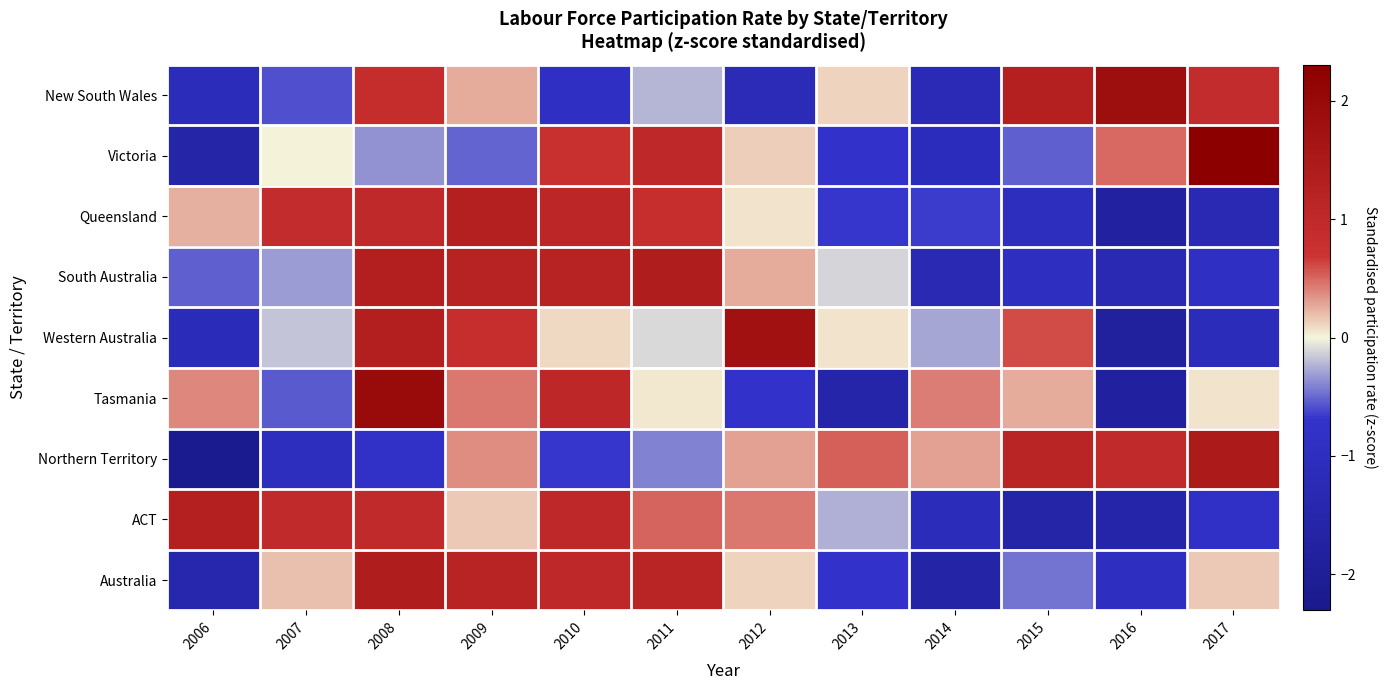

Reading right to left, extract all data points from this chart.

New South Wales: 2017=0.9	2016=1.8	2015=1.3	2014=-1.2	2013=0.1	2012=-1.2	2011=-0.2	2010=-0.9	2009=0.3	2008=0.9	2007=-0.6	2006=-1.1
Victoria: 2017=2.3	2016=0.5	2015=-0.5	2014=-1.1	2013=-0.7	2012=0.1	2011=1.0	2010=0.8	2009=-0.5	2008=-0.4	2007=0.0	2006=-1.6
Queensland: 2017=-1.3	2016=-1.7	2015=-1.0	2014=-0.7	2013=-0.7	2012=0.1	2011=0.8	2010=1.1	2009=1.3	2008=1.0	2007=0.9	2006=0.2
South Australia: 2017=-0.9	2016=-1.3	2015=-1.0	2014=-1.3	2013=-0.1	2012=0.3	2011=1.4	2010=1.2	2009=1.2	2008=1.3	2007=-0.3	2006=-0.5
Western Australia: 2017=-1.1	2016=-1.8	2015=0.6	2014=-0.3	2013=0.1	2012=1.8	2011=-0.1	2010=0.1	2009=0.8	2008=1.3	2007=-0.2	2006=-1.2
Tasmania: 2017=0.1	2016=-1.8	2015=0.3	2014=0.4	2013=-1.5	2012=-0.7	2011=0.0	2010=1.1	2009=0.4	2008=2.0	2007=-0.5	2006=0.4
Northern Territory: 2017=1.4	2016=0.9	2015=1.2	2014=0.3	2013=0.5	2012=0.3	2011=-0.4	2010=-0.7	2009=0.4	2008=-0.8	2007=-1.0	2006=-2.2
ACT: 2017=-0.8	2016=-1.6	2015=-1.6	2014=-1.1	2013=-0.2	2012=0.4	2011=0.5	2010=1.0	2009=0.2	2008=1.0	2007=1.0	2006=1.3
Australia: 2017=0.2	2016=-1.0	2015=-0.5	2014=-1.6	2013=-0.7	2012=0.1	2011=1.1	2010=1.0	2009=1.2	2008=1.4	2007=0.2	2006=-1.4